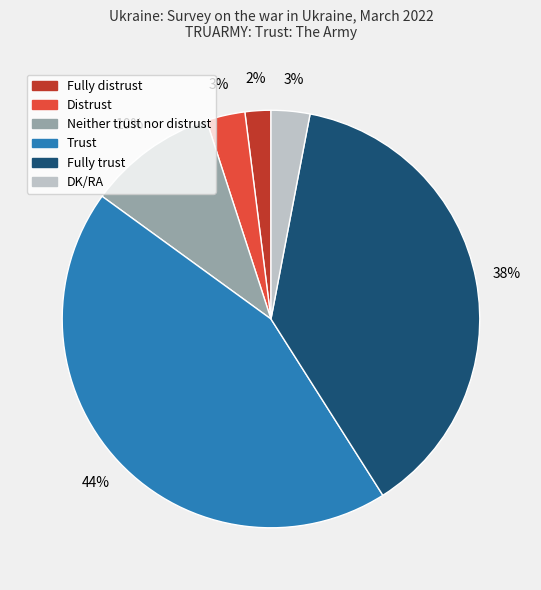

To the nearest percent, what is the combined percentage of DK/RA and Distrust?

6%